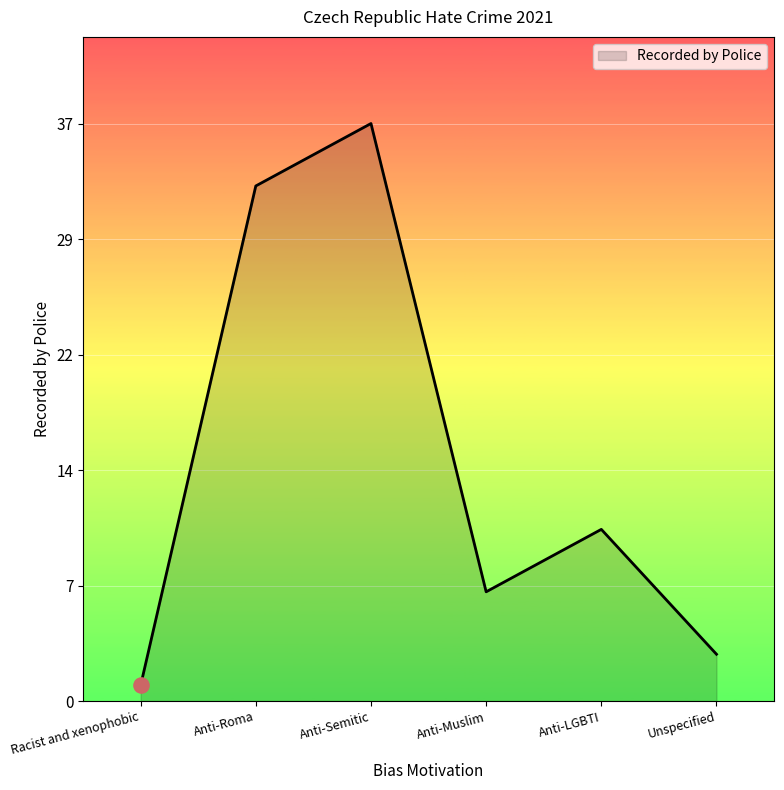

What is the ratio of the value at Unspecified to the value at Anti-Semitic?

0.1